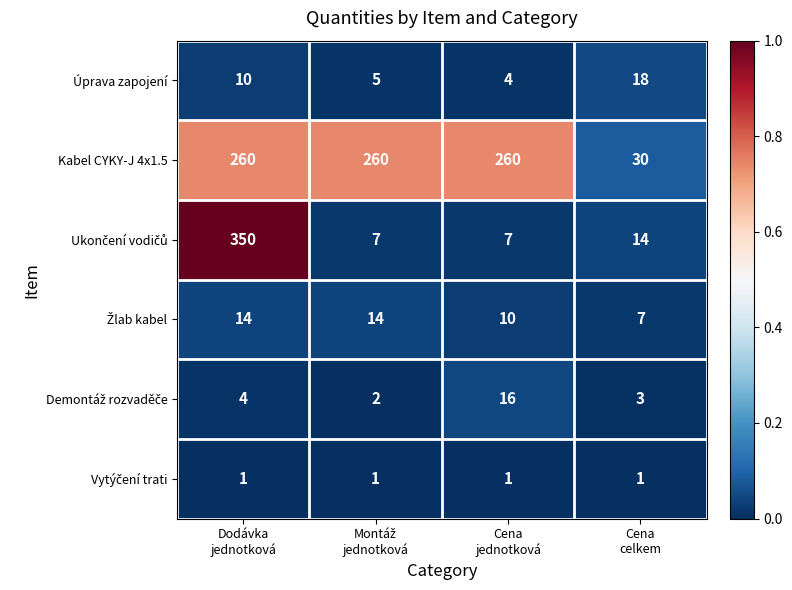

Which series has the largest total across all categories?

Kabel CYKY-J 4x1.5